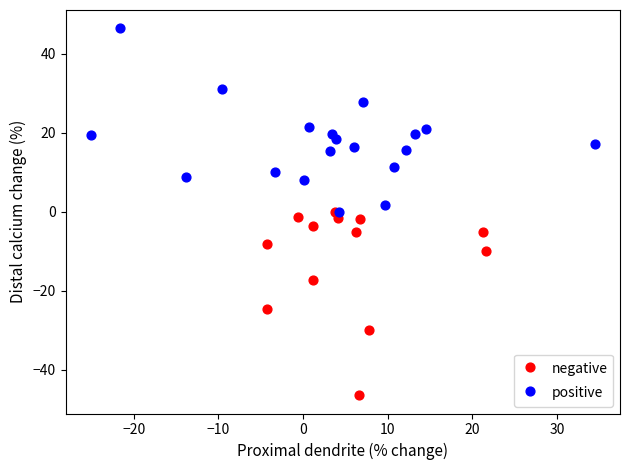

Which series contains the lowest Y value?

negative